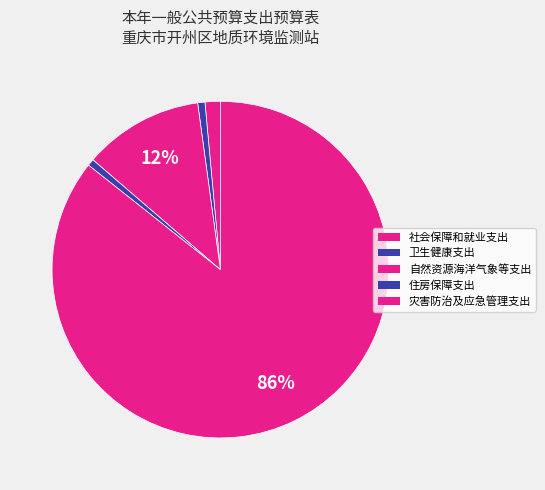

To the nearest percent, what percentage of the pie is 自然资源海洋气象等支出?

12%